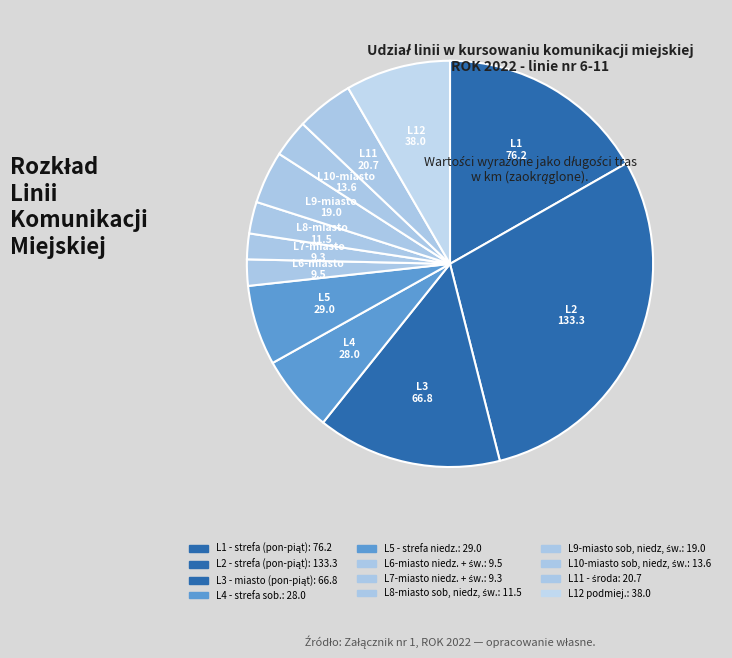

Is there any slice that represents more than half of the pie?

No